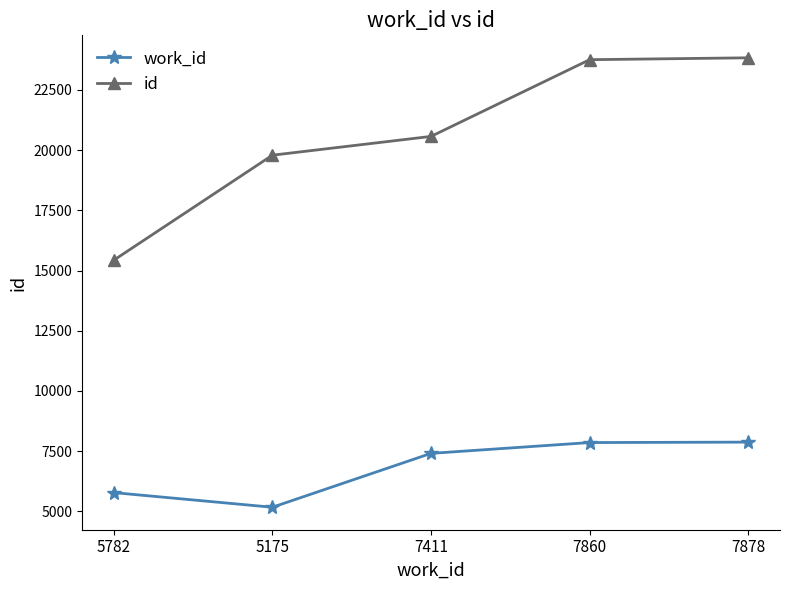

What is the total value across all series at 7411?

27977